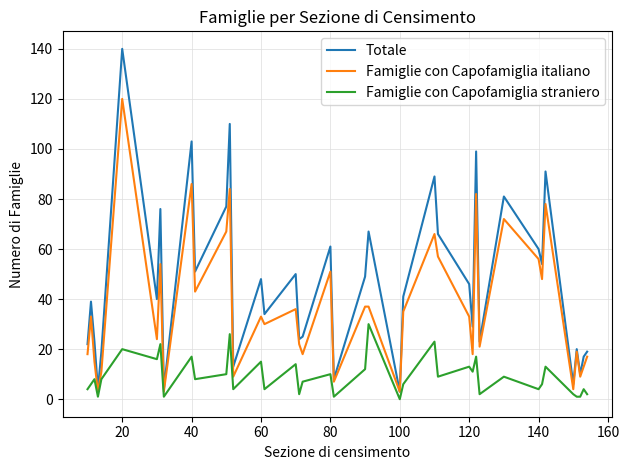

True or false: Famiglie con Capofamiglia straniero and Famiglie con Capofamiglia italiano intersect in this chart.

False